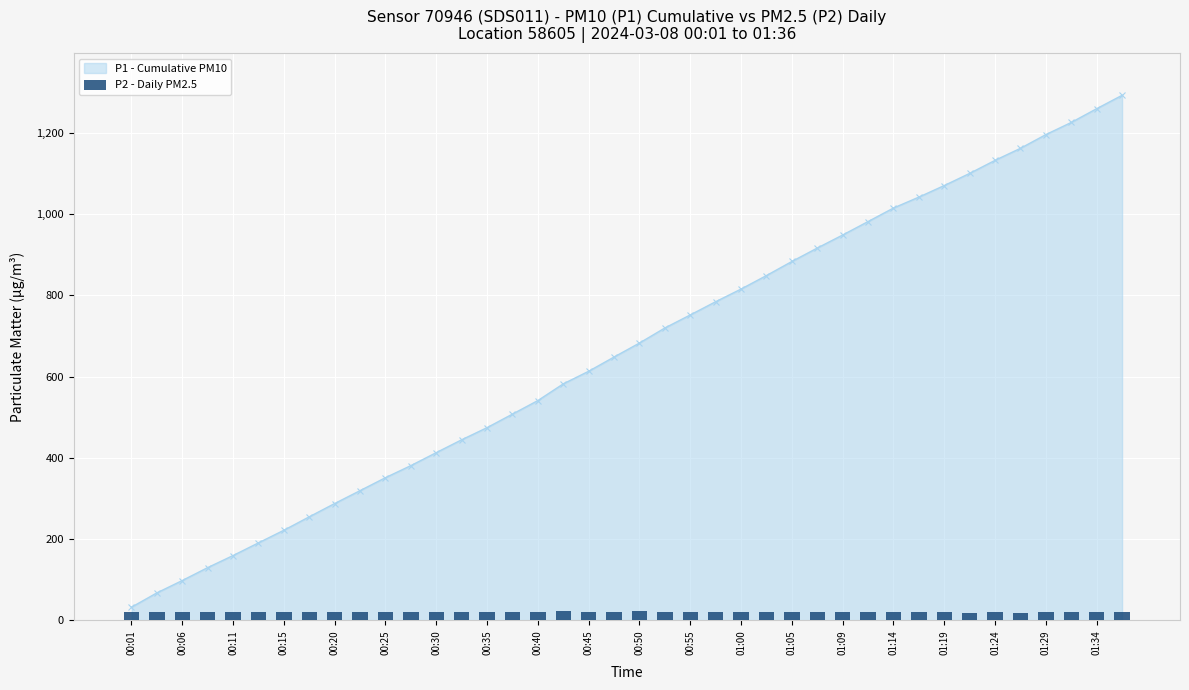

What is the minimum value for P1 - Cumulative PM10?

32.6